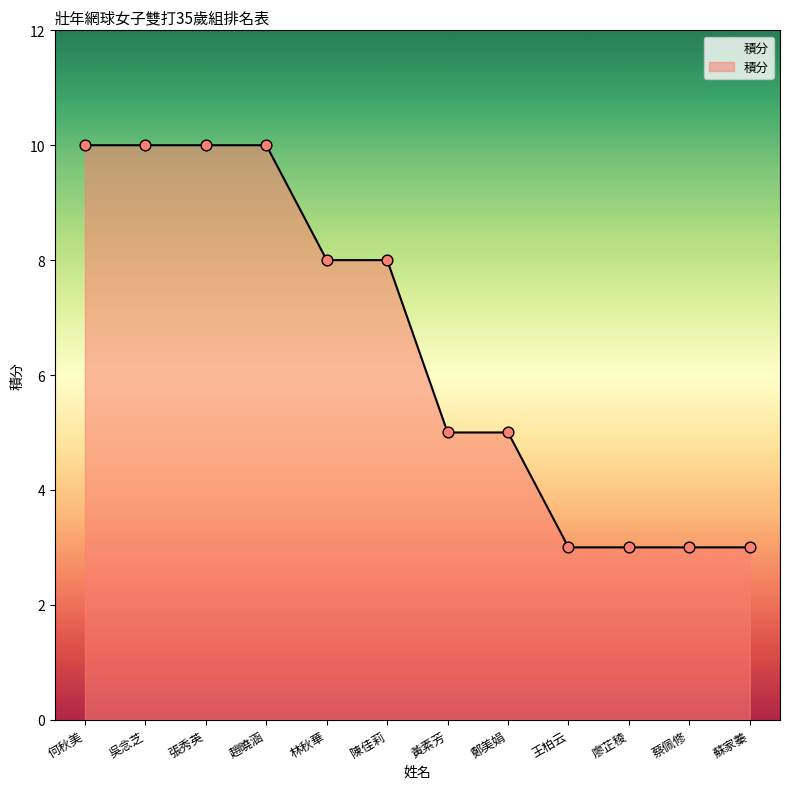

What is the ratio of the value at 吳念芝 to the value at 蔡佩修?

3.3